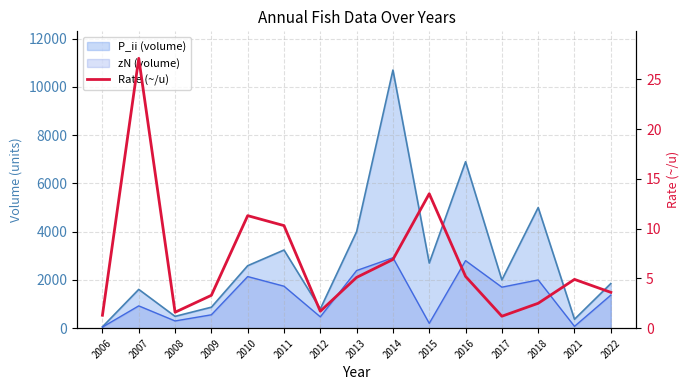

Where is the data nearest to the value 14?

2015